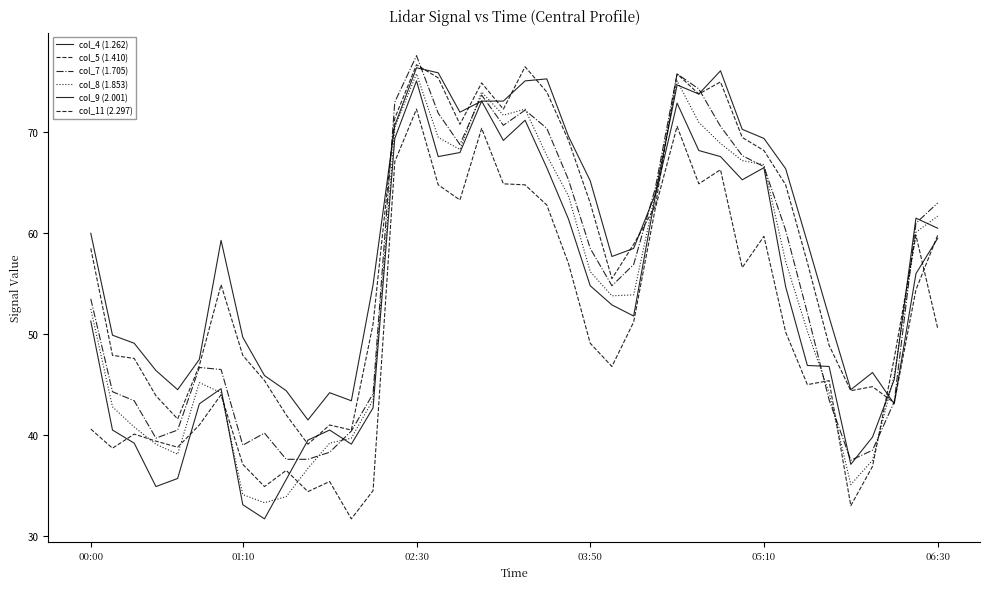

How many lines are shown in the chart?

6